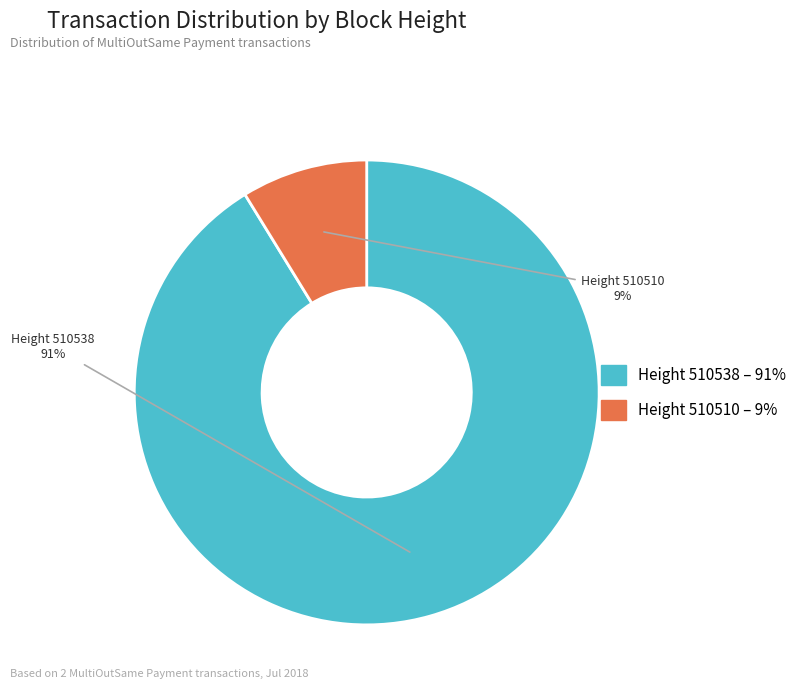

To the nearest percent, what is the average slice percentage?

50%